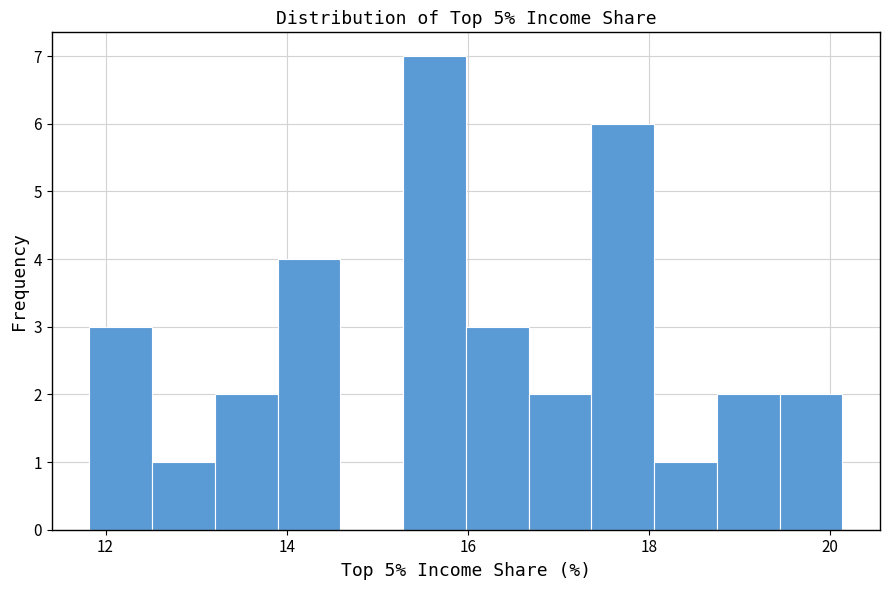

Read against the x-axis, roughly where is the centre of the tallest bar?

15.6